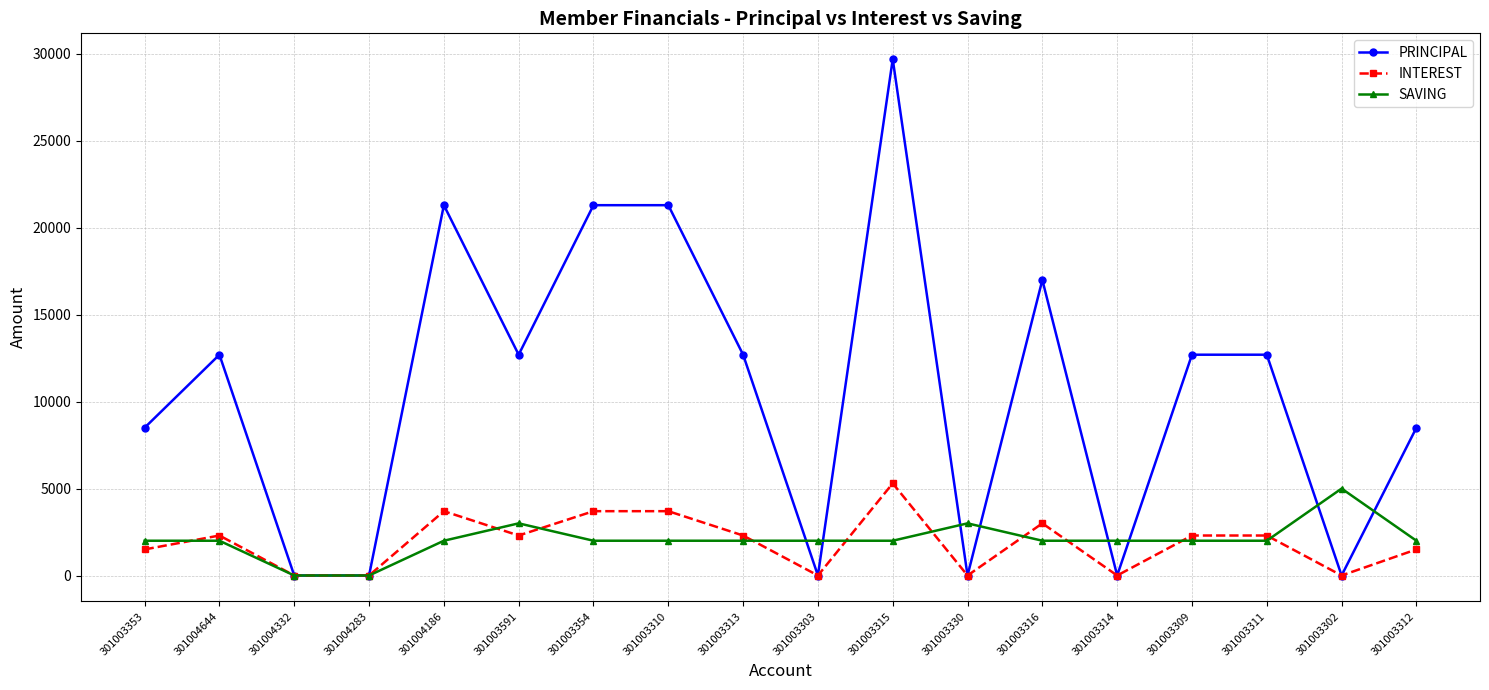

Is this an area chart (filled region under the line)?

No